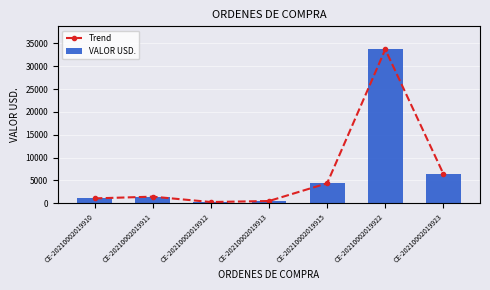

Which series has the largest range (max minus min)?

Trend